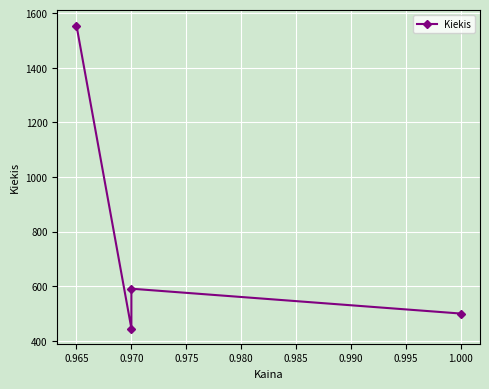

What is the value of the 1st point from the left?

1555